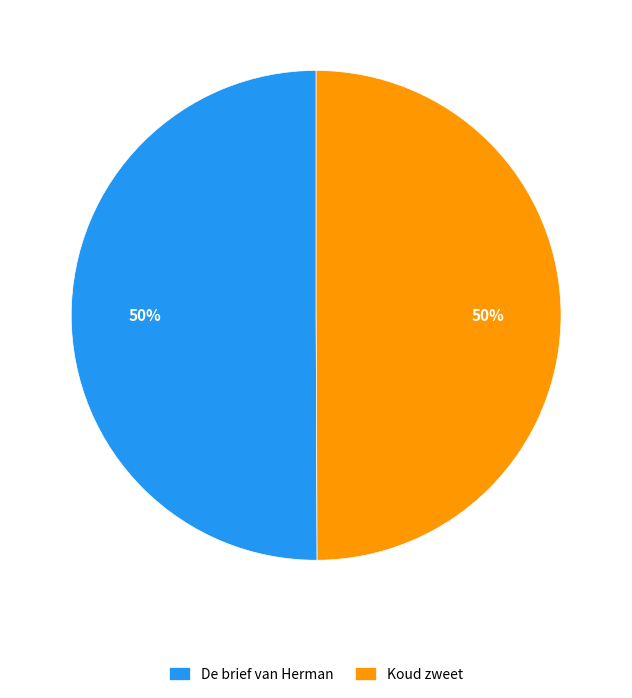

Combined, do De brief van Herman and Koud zweet account for over 50%?

Yes